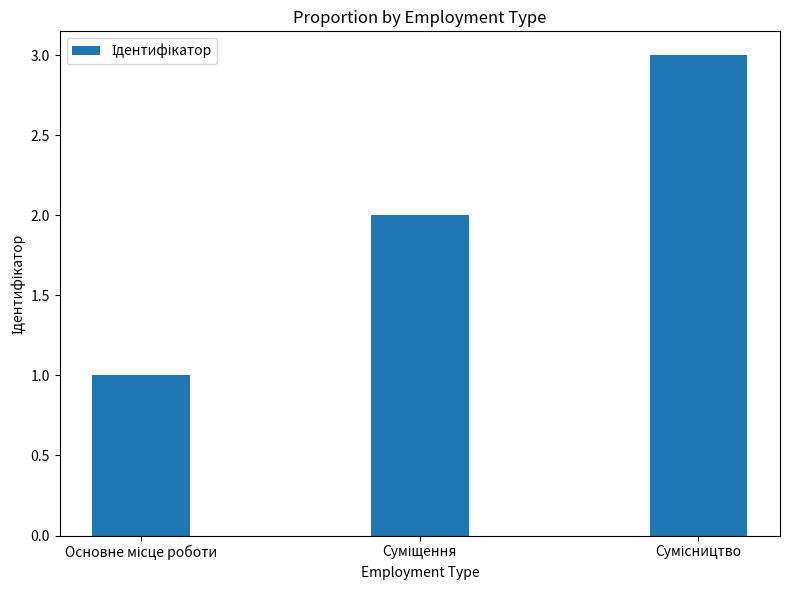

How many values are between 1 and 3?

3